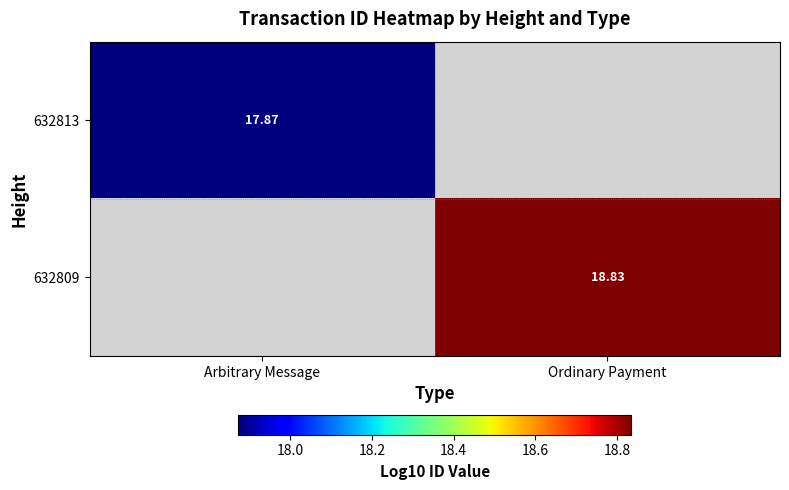

List the labels in order of 632813 value, smallest first.

Arbitrary Message, Ordinary Payment